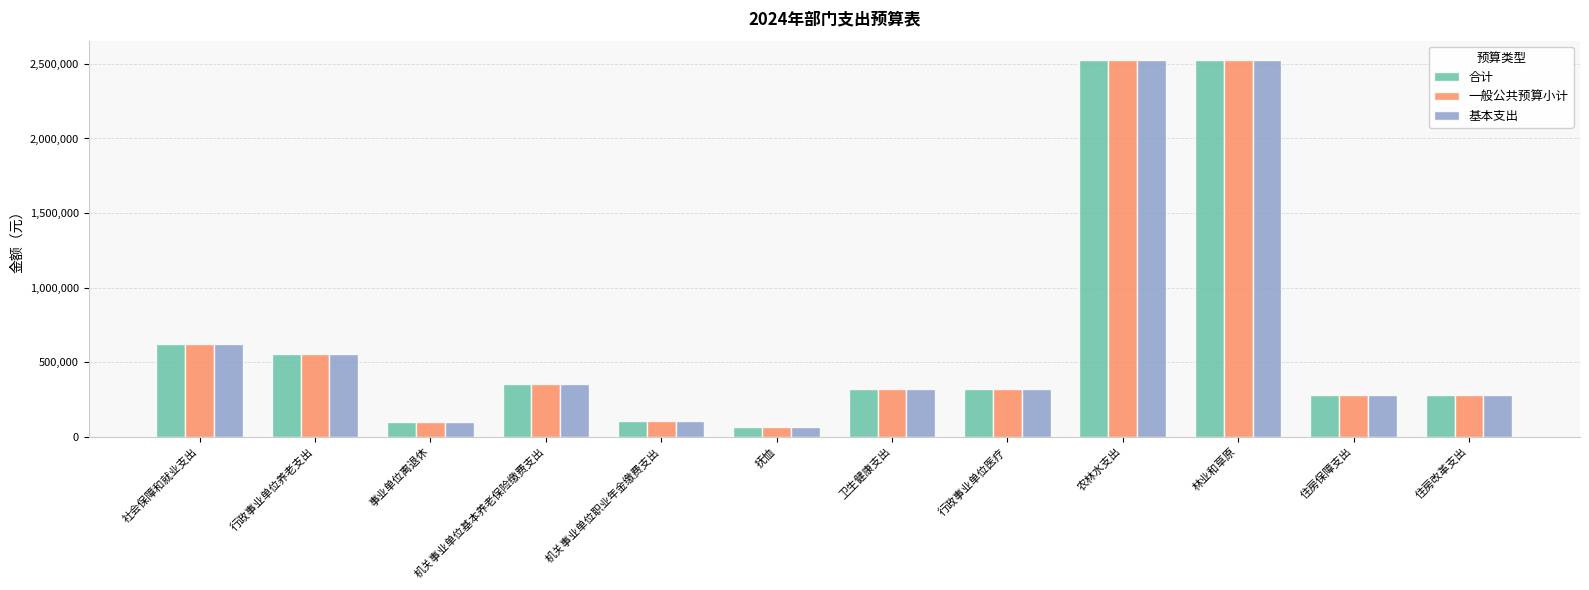

Are the bars horizontal?

No